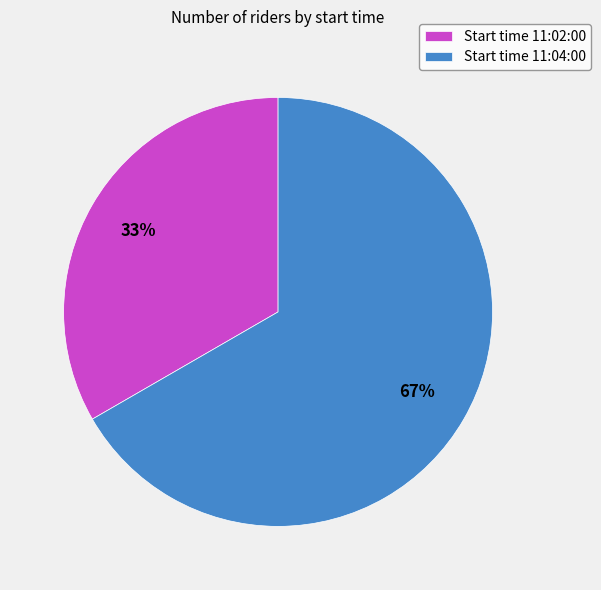

Rank the categories by value from lowest to highest.

Start time 11:02:00, Start time 11:04:00